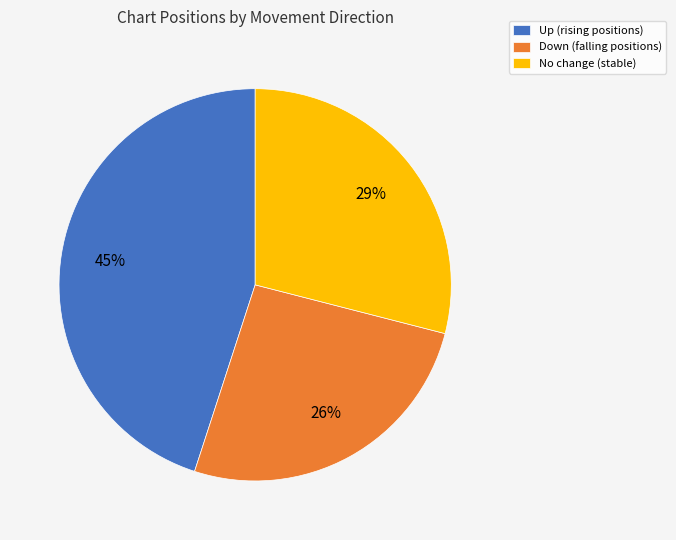

What is the largest slice in the pie chart?

Up (rising positions)